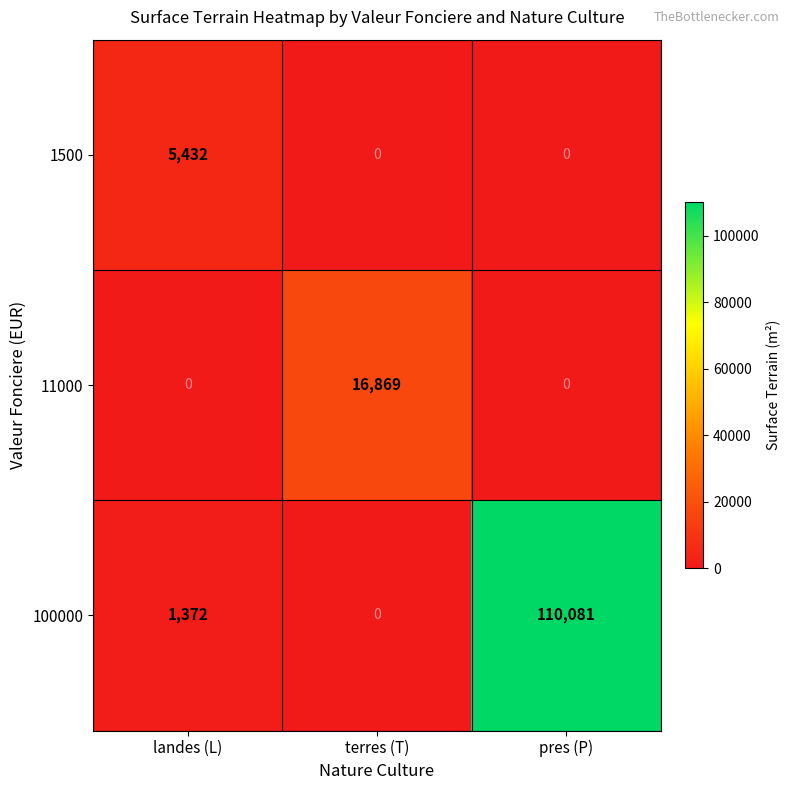

List the labels in order of 1500 value, largest first.

landes (L), terres (T), pres (P)